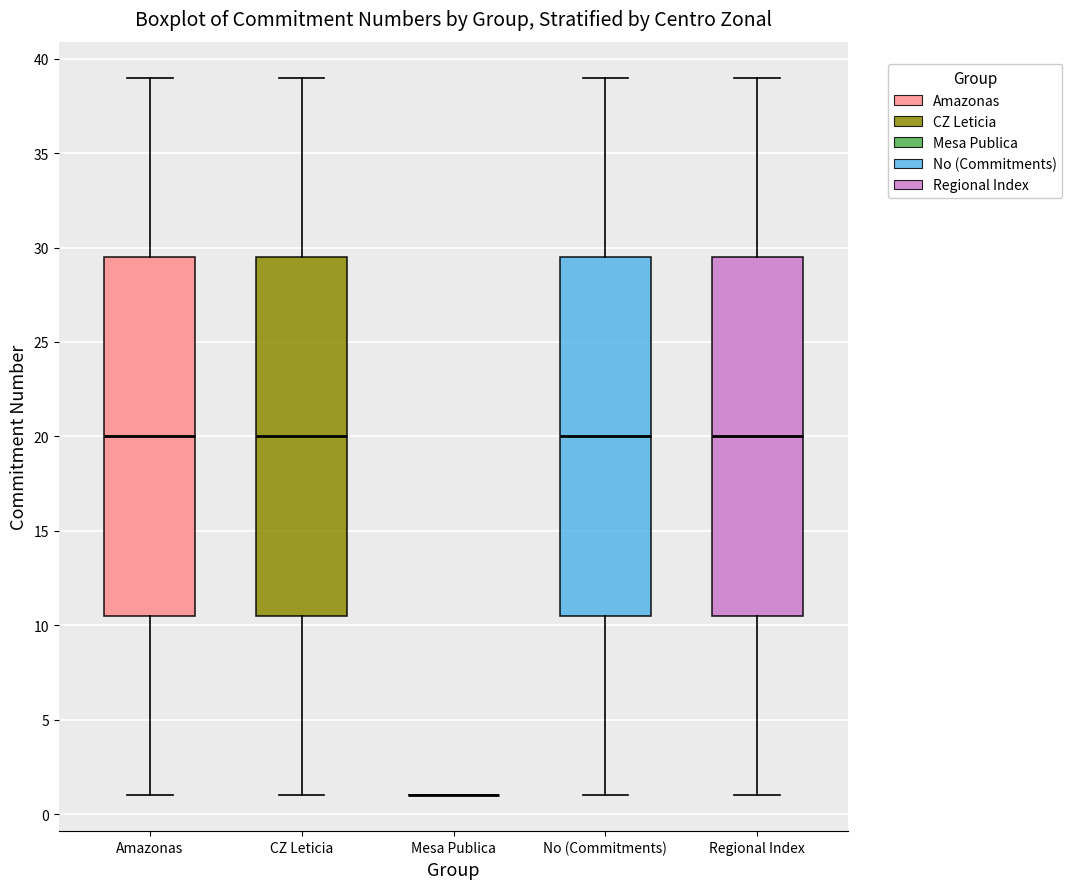

Reading left to right, read every box against the y-axis: the position of its median line, the range the box covers, and the ends of its whiskers. The values are not printed on the chart, so give them approximately, as read against the axis.

Amazonas: median 20.0, box 10.5 to 29.5, whiskers 1.0 to 39.0
CZ Leticia: median 20.0, box 10.5 to 29.5, whiskers 1.0 to 39.0
Mesa Publica: box collapsed to a line at 1.0, whiskers 1.0 to 1.0
No (Commitments): median 20.0, box 10.5 to 29.5, whiskers 1.0 to 39.0
Regional Index: median 20.0, box 10.5 to 29.5, whiskers 1.0 to 39.0